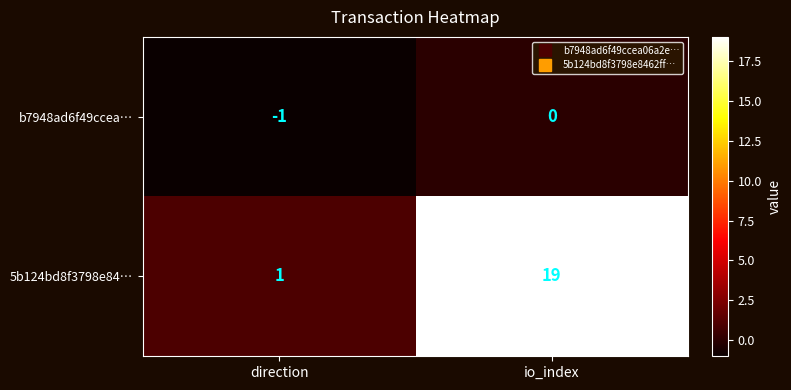

At how many categories does at least one series exceed 10?

1